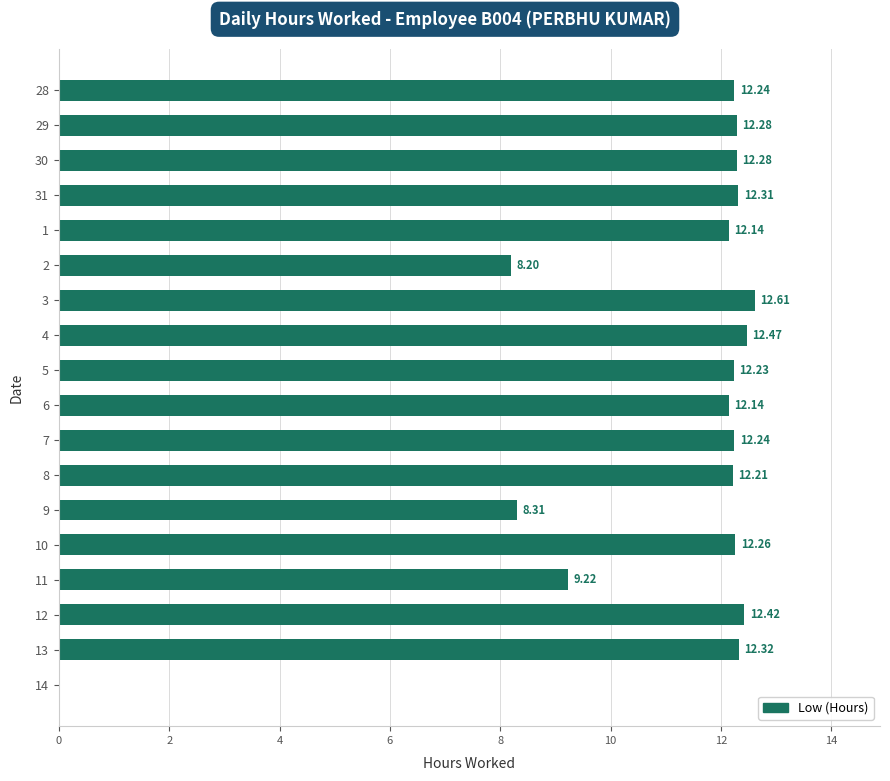

At which label is the value closest to 6?

2